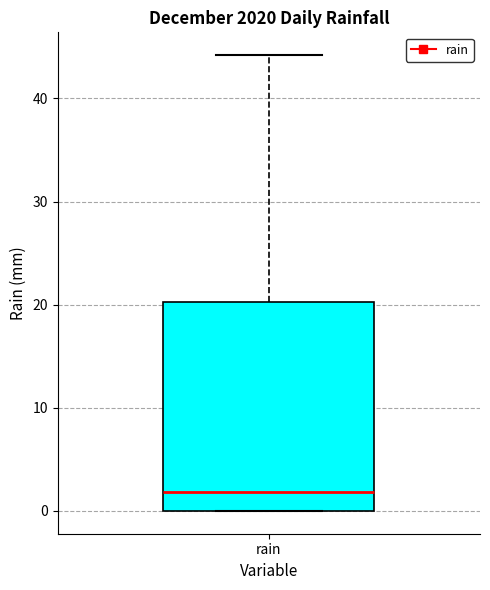

Where is the lower edge of the box for rain on the y-axis? The values are not printed on the chart, so give them approximately, as read against the axis.

0